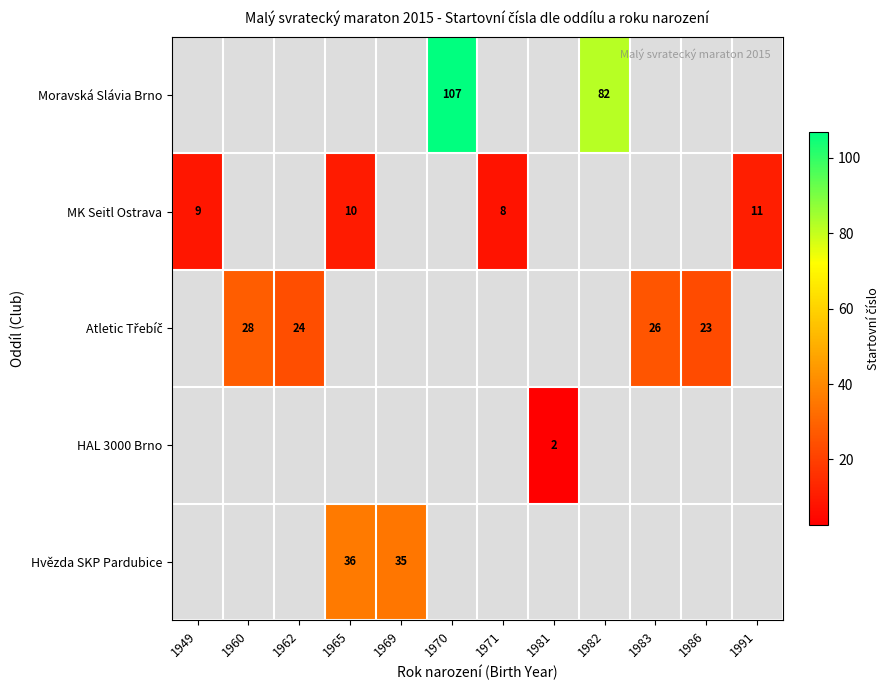

True or false: Moravská Slávia Brno has a value of 82 at 1982.

True